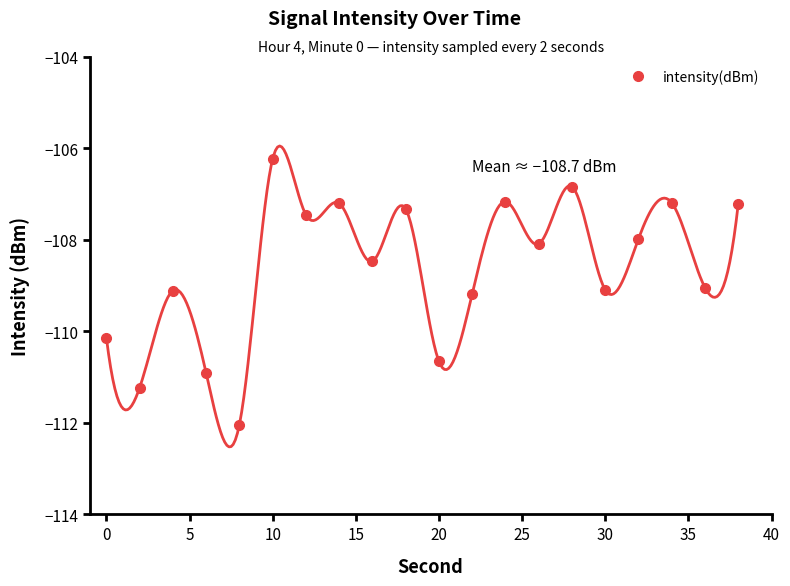

How many lines are shown in the chart?

1